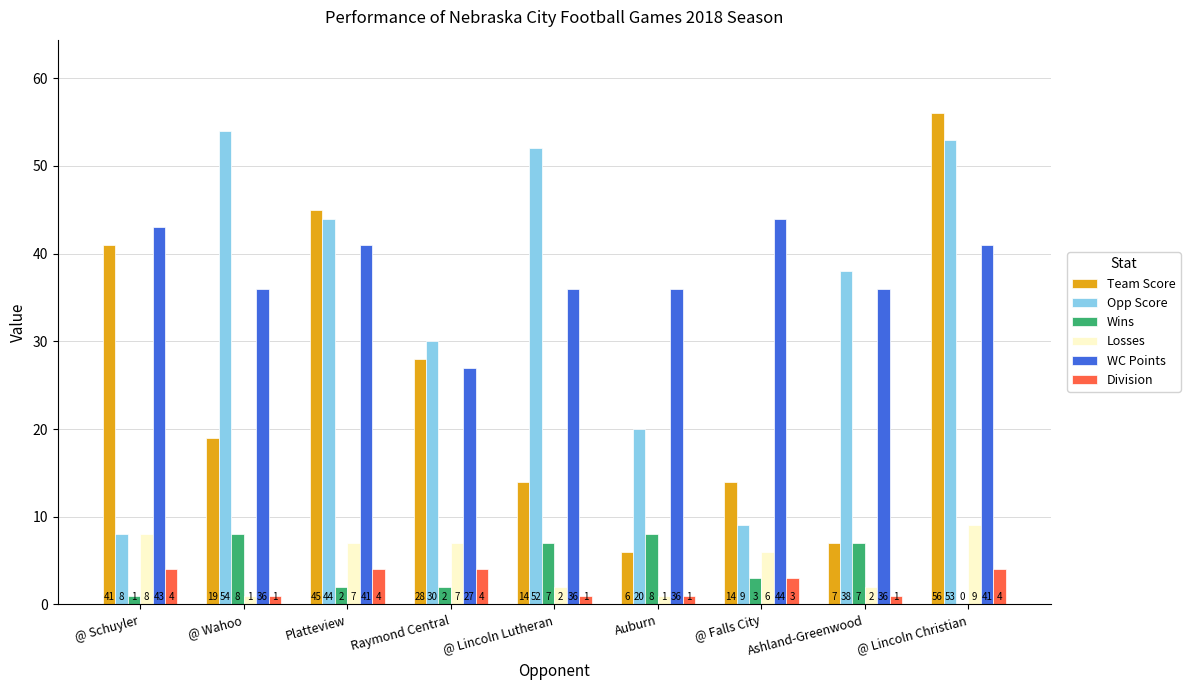

What is the approximate value of Team Score at @ Falls City, to the nearest 10?

10